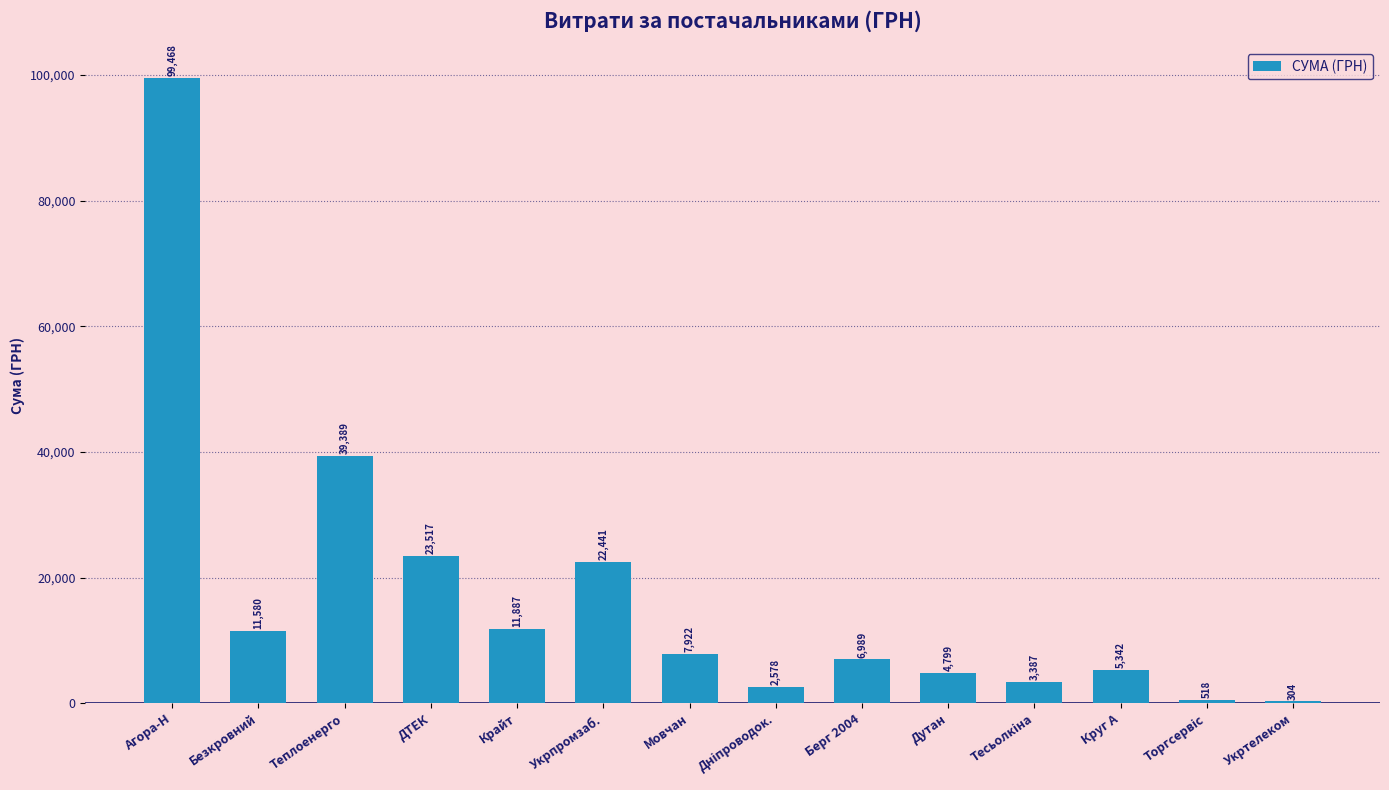

Is it true that the value at Крайт is 6396.4?

False